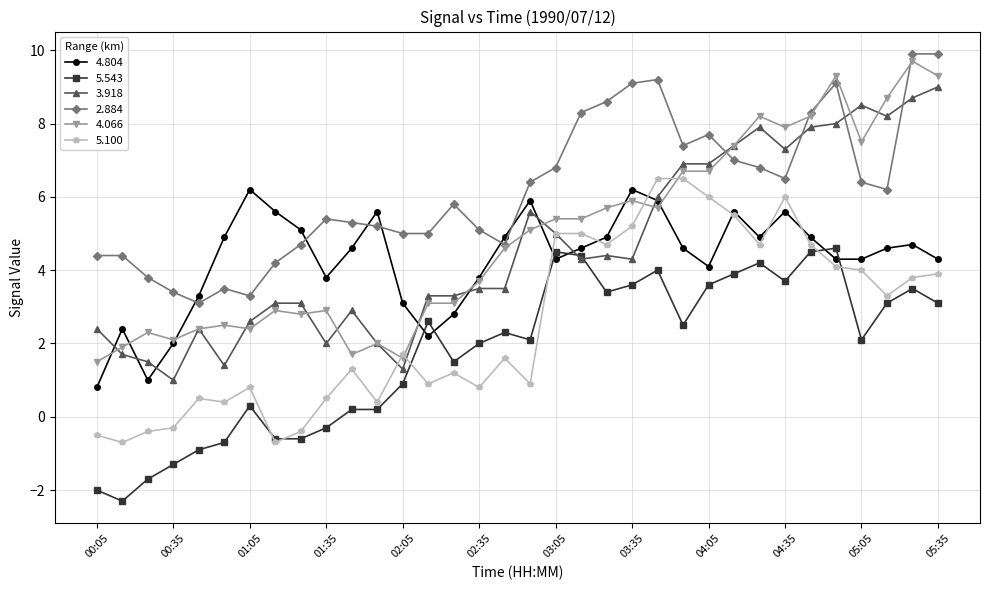

True or false: 2.884 and 5.543 intersect in this chart.

False